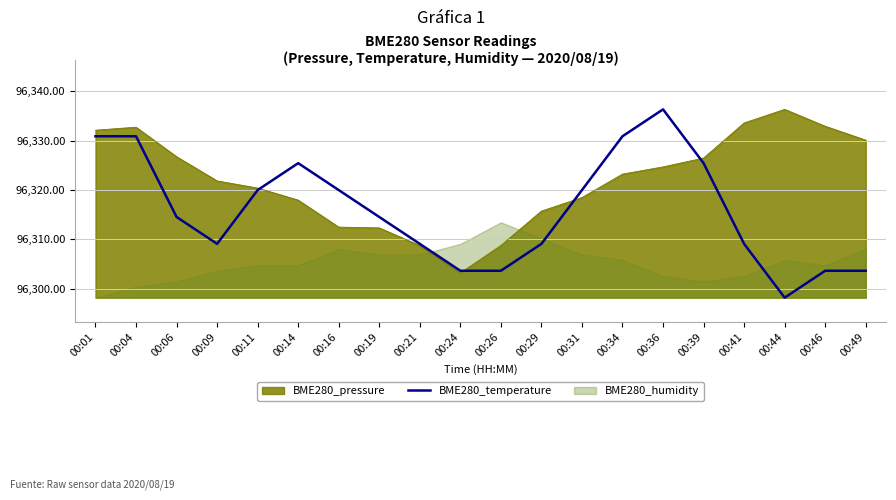

At which label does BME280_pressure reach its minimum?

00:24